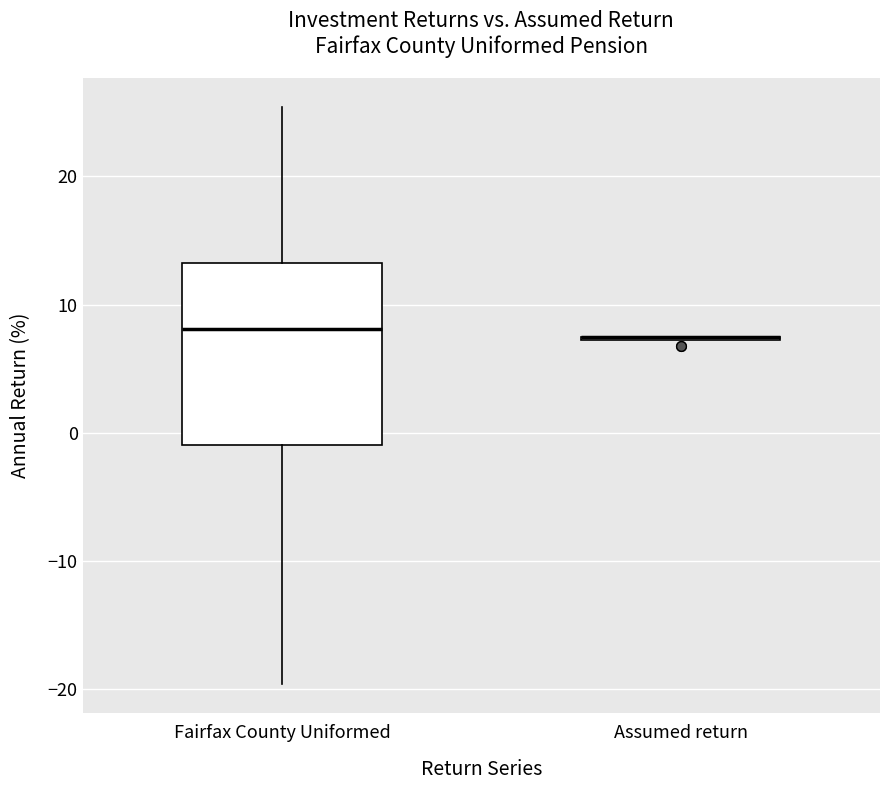

Reading left to right, transcribe this box plot: for each box, give where its median line is, the range the box spans, and where its two whiskers end, as read against the y-axis. The values are not printed on the chart, so give them approximately, as read against the axis.

Fairfax County Uniformed: median 8, box -1 to 13, whiskers -20 to 25
Assumed return: box collapsed to a line at 8, whiskers 7 to 8